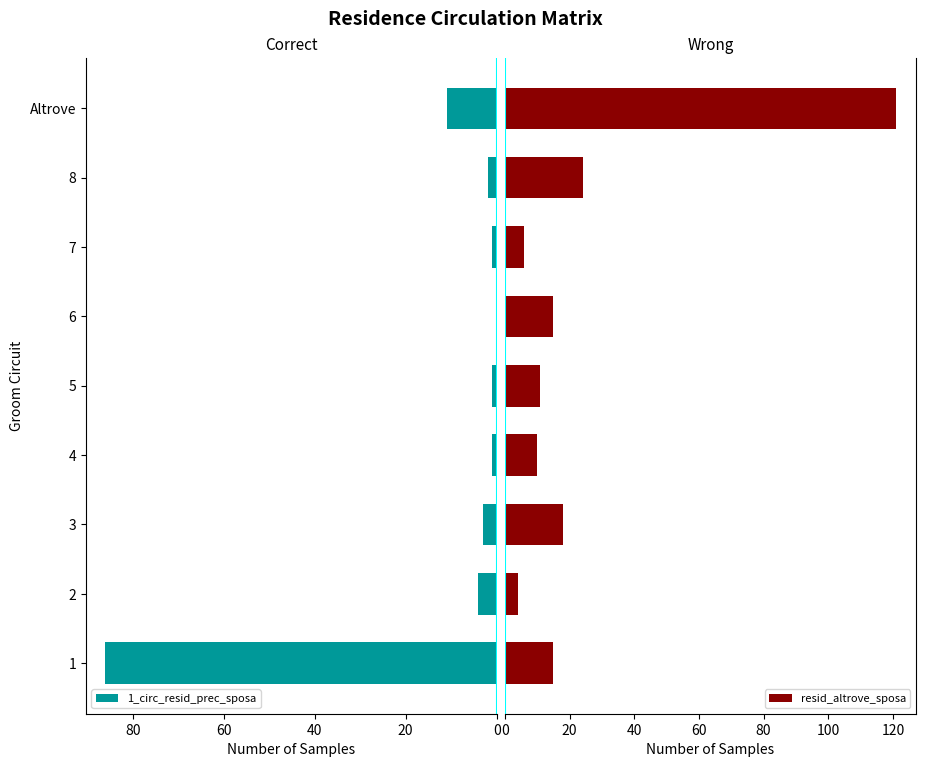

What is the value of the resid_altrove_sposa bar at the 9th from the left?

121